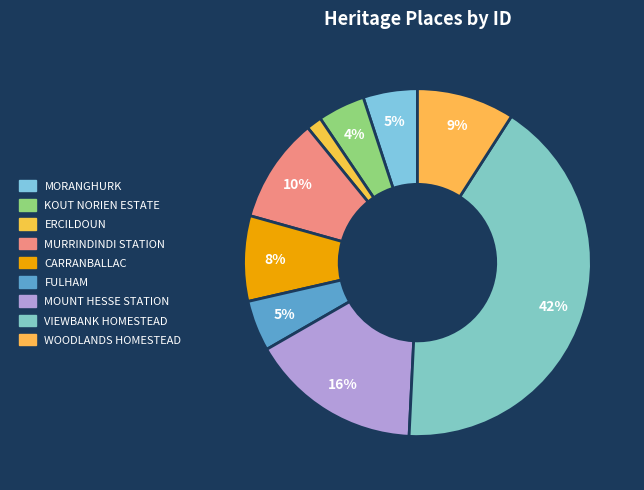

What is the largest slice in the pie chart?

VIEWBANK HOMESTEAD